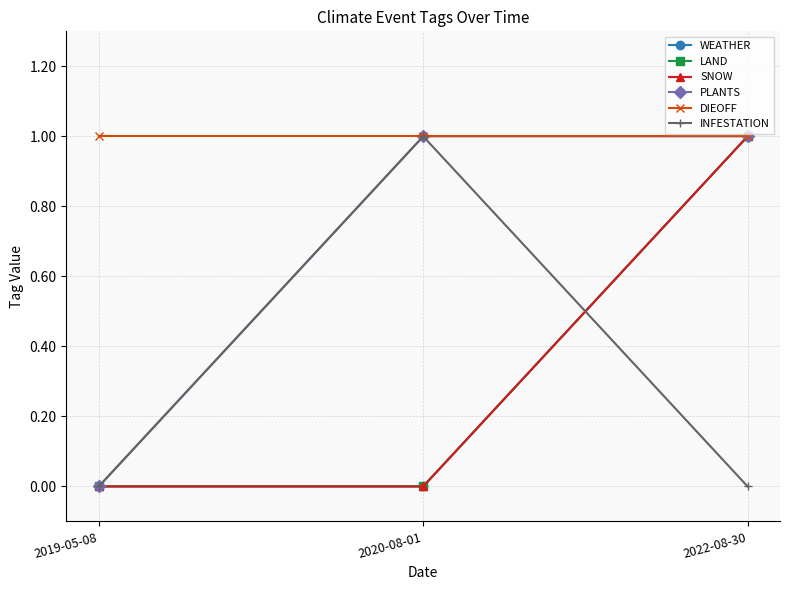

Rank the categories by PLANTS value from highest to lowest.

2020-08-01, 2022-08-30, 2019-05-08